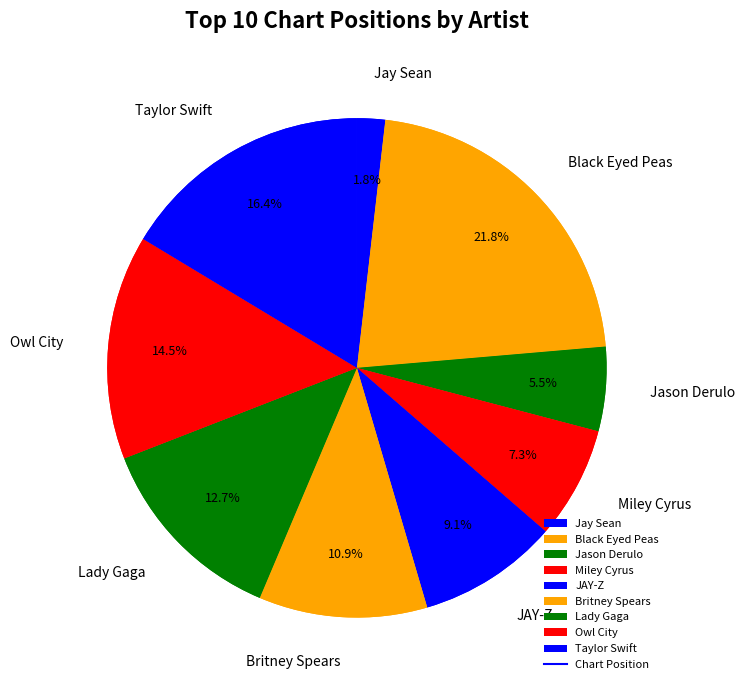

Does any single category account for the majority?

No